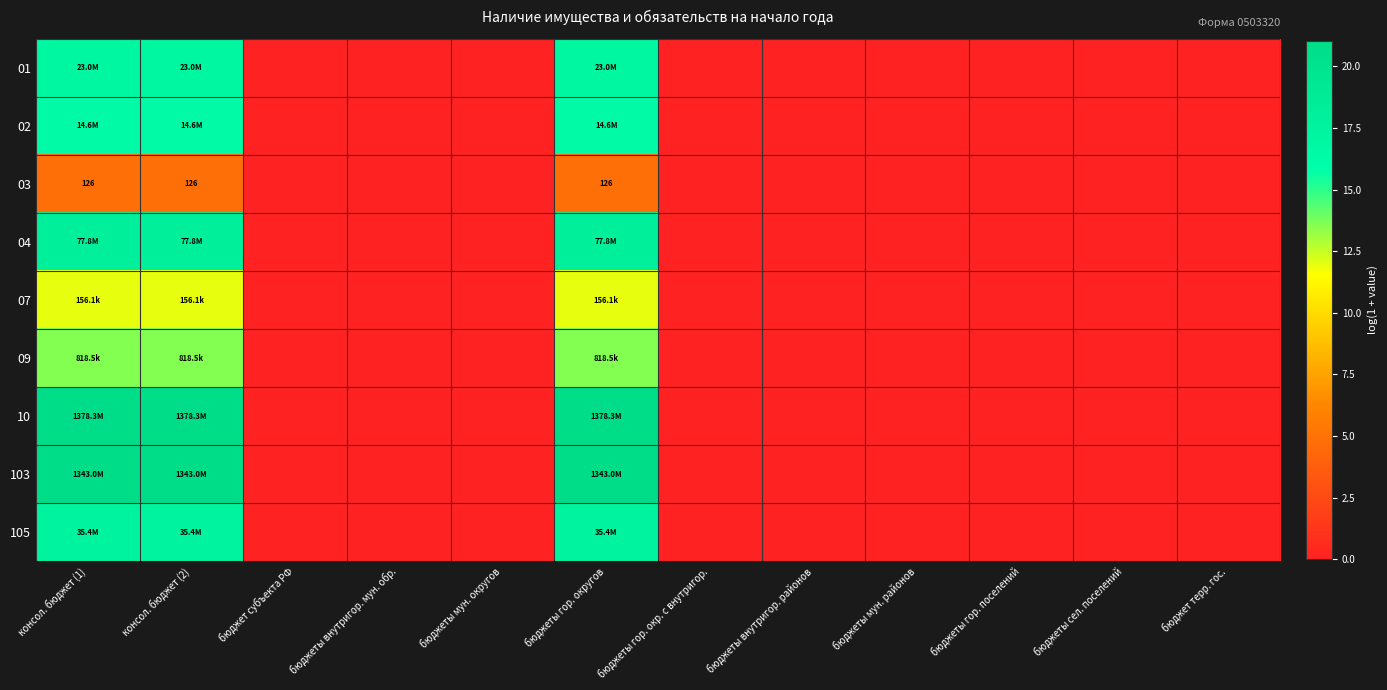

At which category does the chart reach its peak across all series?

консол. бюджет (1)